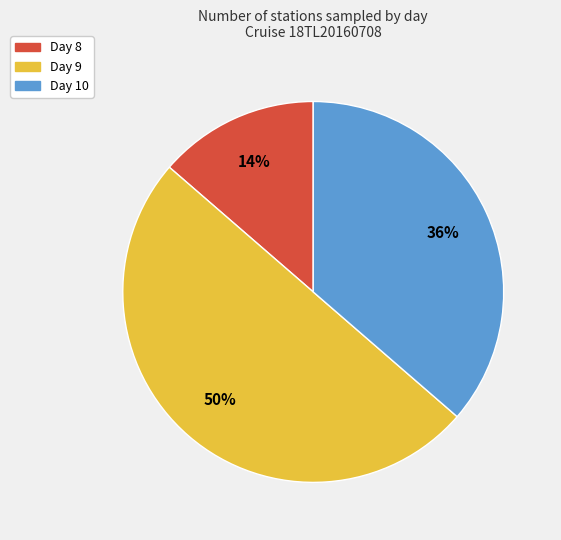

Which category has the smallest portion of the pie?

Day 8